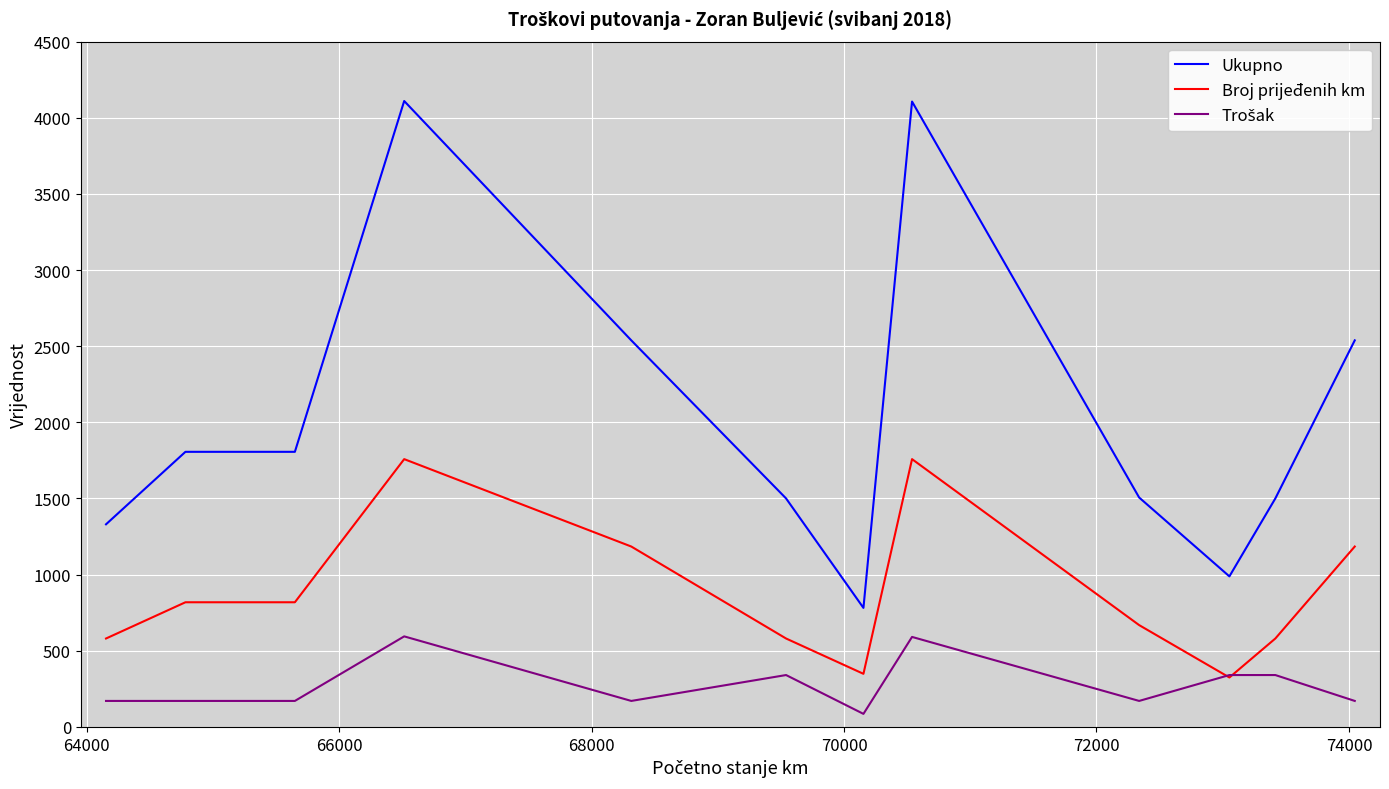

True or false: Ukupno and Broj prijeđenih km cross at least once.

False